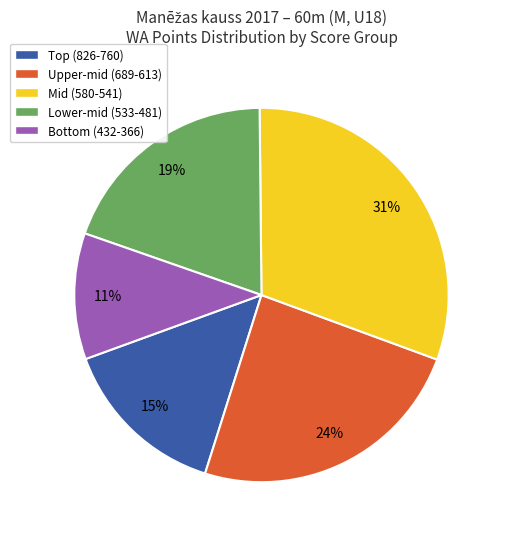

To the nearest percent, what portion does Mid (580-541) represent?

31%